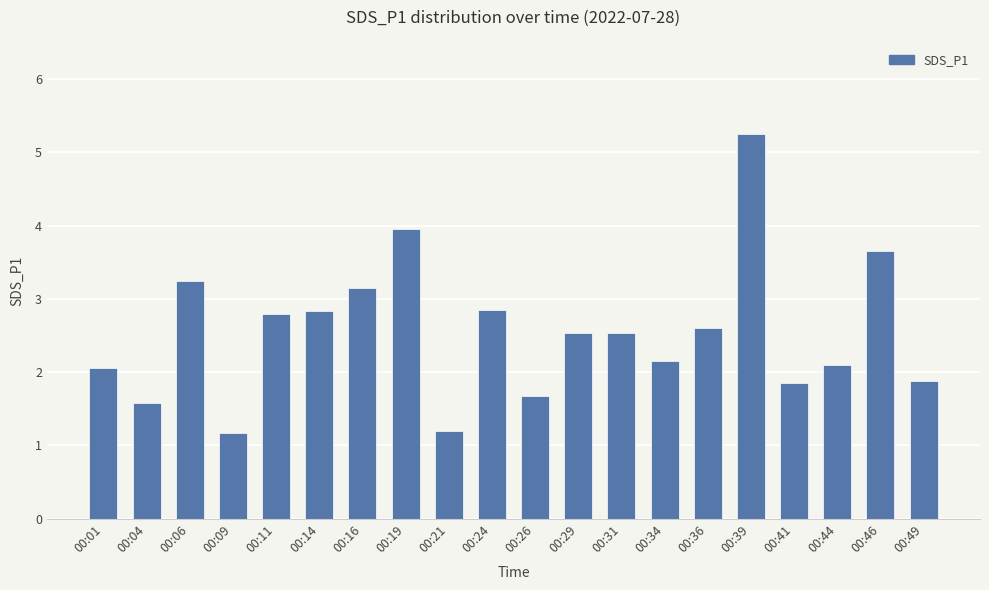

Count the number of categories in the chart.

20